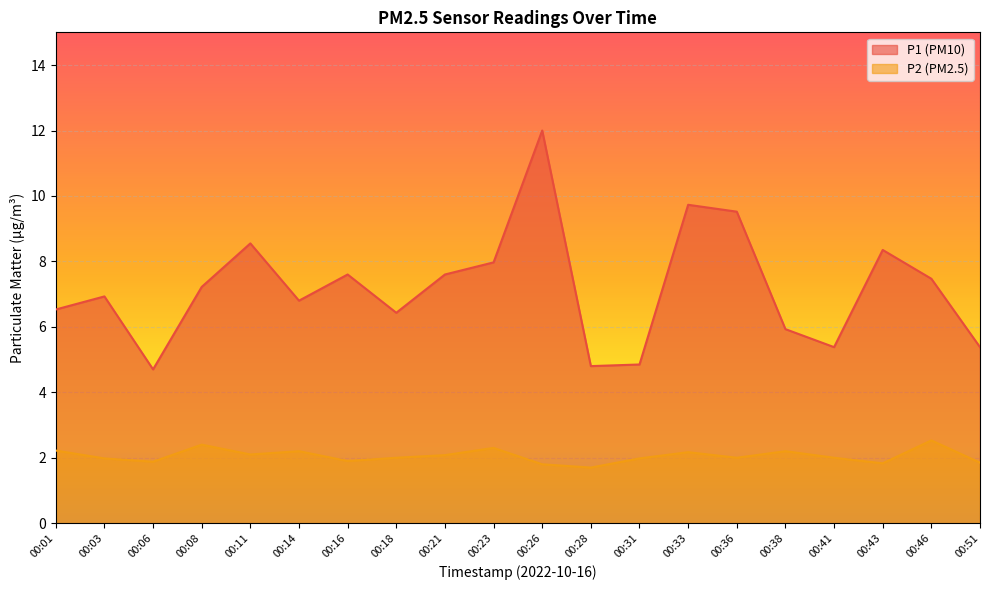

Reading left to right, what are all the values shown in this chart?

P1: 6.5	6.9	4.7	7.2	8.6	6.8	7.6	6.4	7.6	8.0	12.0	4.8	4.8	9.7	9.5	5.9	5.4	8.3	7.5	5.4
P2: 2.2	2.0	1.9	2.4	2.1	2.2	1.9	2.0	2.1	2.3	1.8	1.7	2.0	2.2	2.0	2.2	2.0	1.8	2.5	1.9